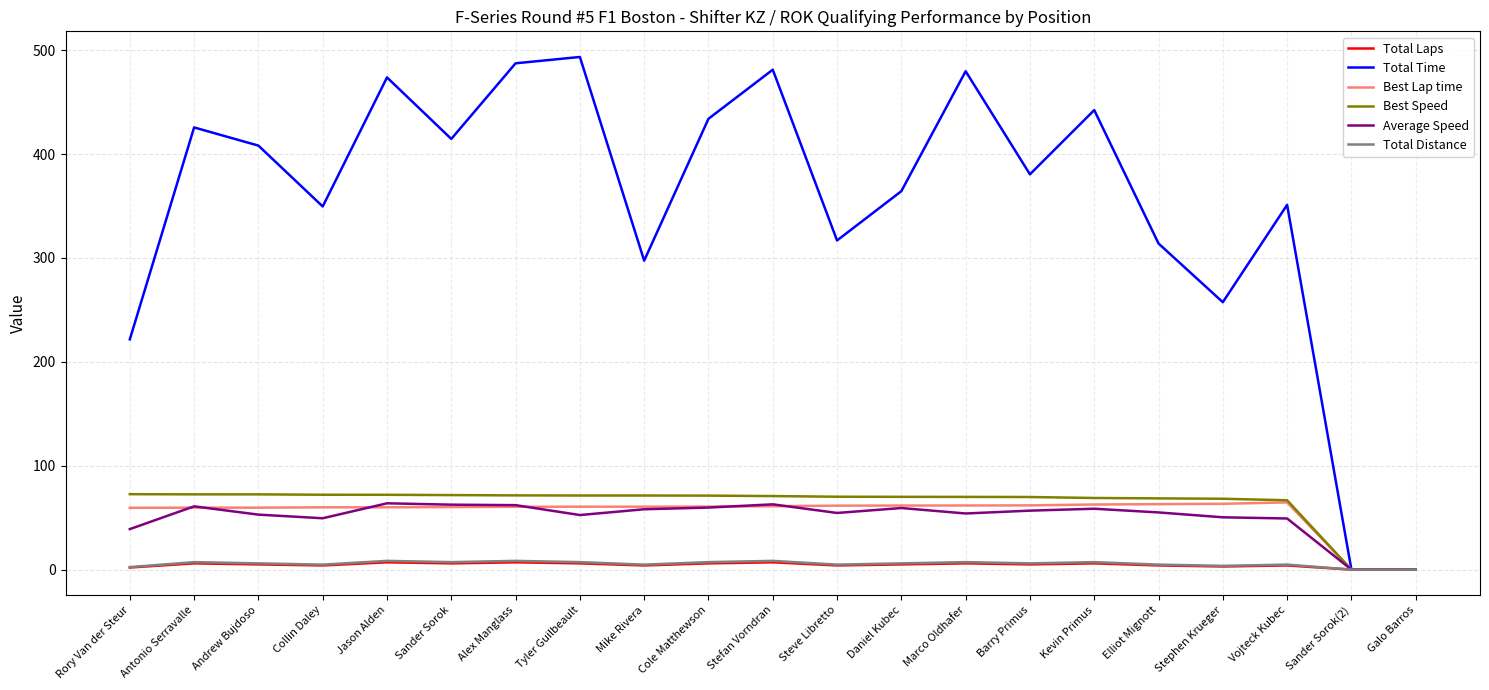

Which series has the largest total across all categories?

Total Time